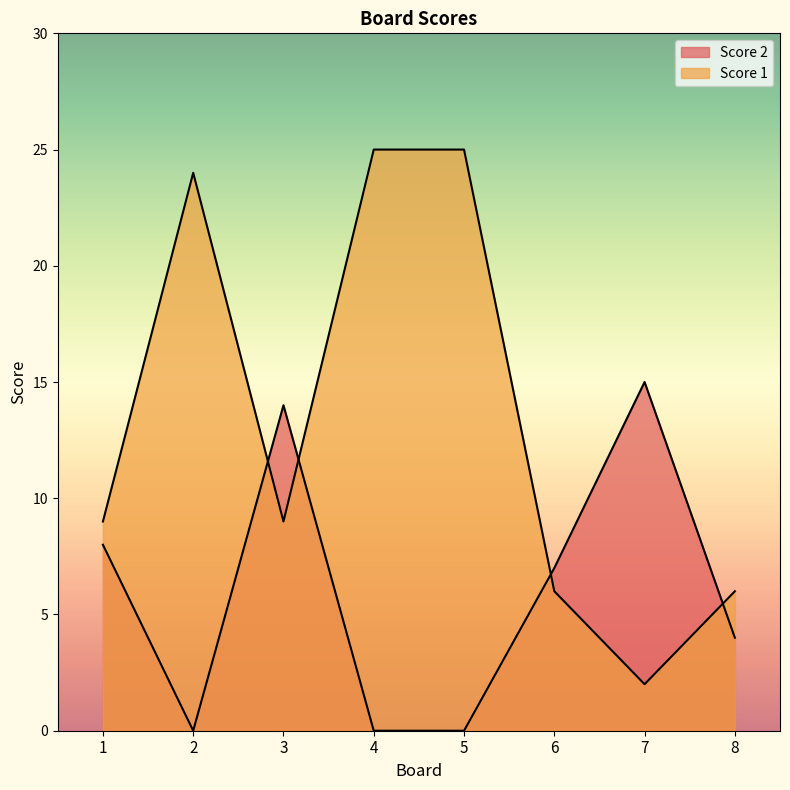

At which label does Score 1 reach its minimum?

7